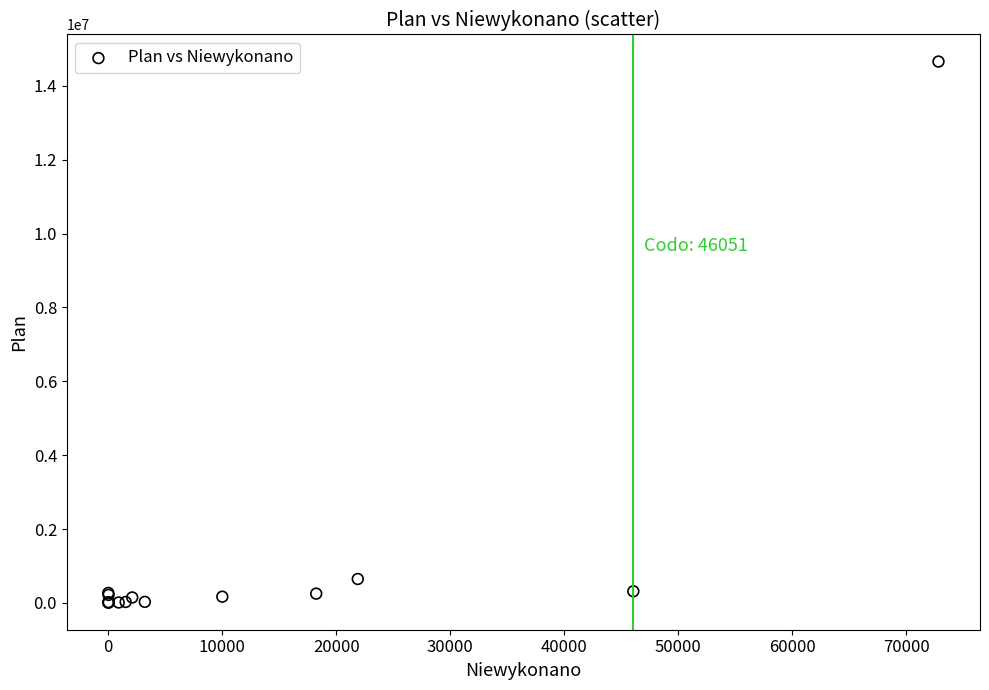

What Y value in the scatter plot is closest to 7333592?

647511.0